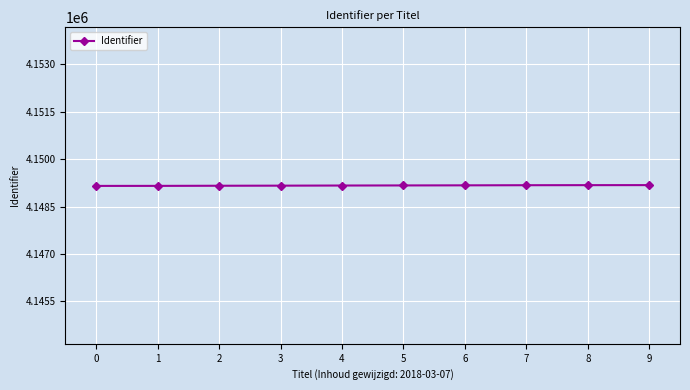

What is the maximum value shown in the chart?

4149179